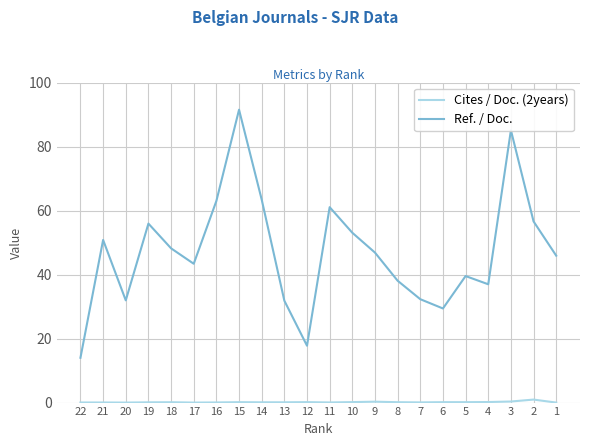

The value of Ref. / Doc. at 14 is 63.4. True or false?

True